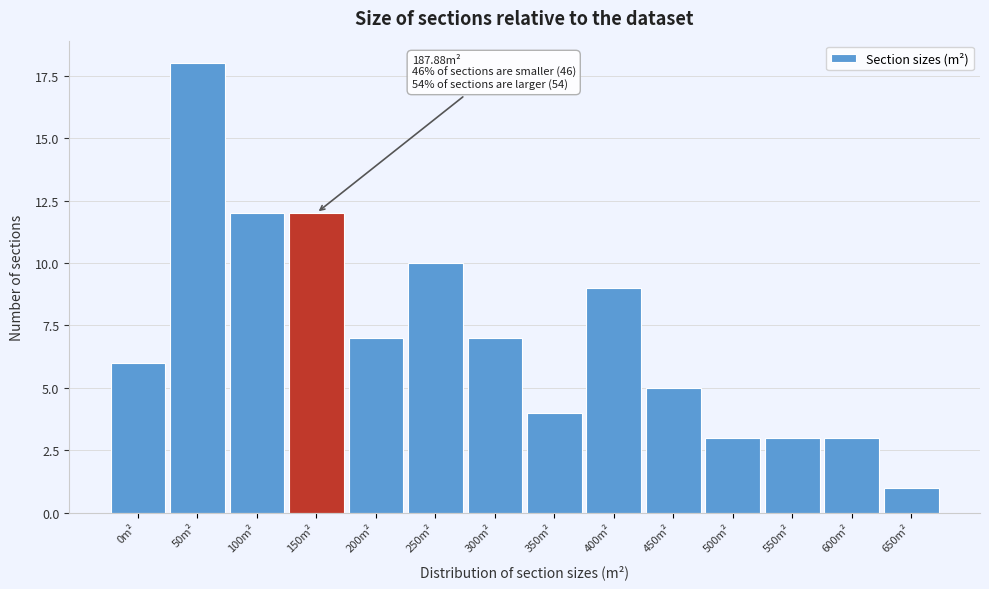

Reading left to right, extract all data points from this chart.

0m²=6	50m²=18	100m²=12	150m²=12	200m²=7	250m²=10	300m²=7	350m²=4	400m²=9	450m²=5	500m²=3	550m²=3	600m²=3	650m²=1